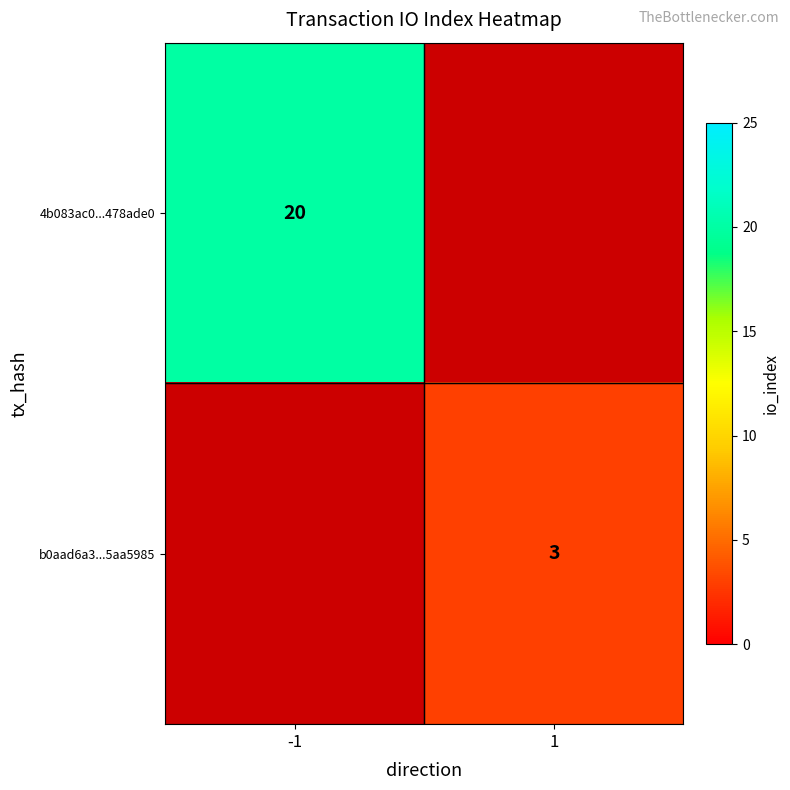

The b0aad6a3...5aa5985 series shows 3 at 1. True or false?

True